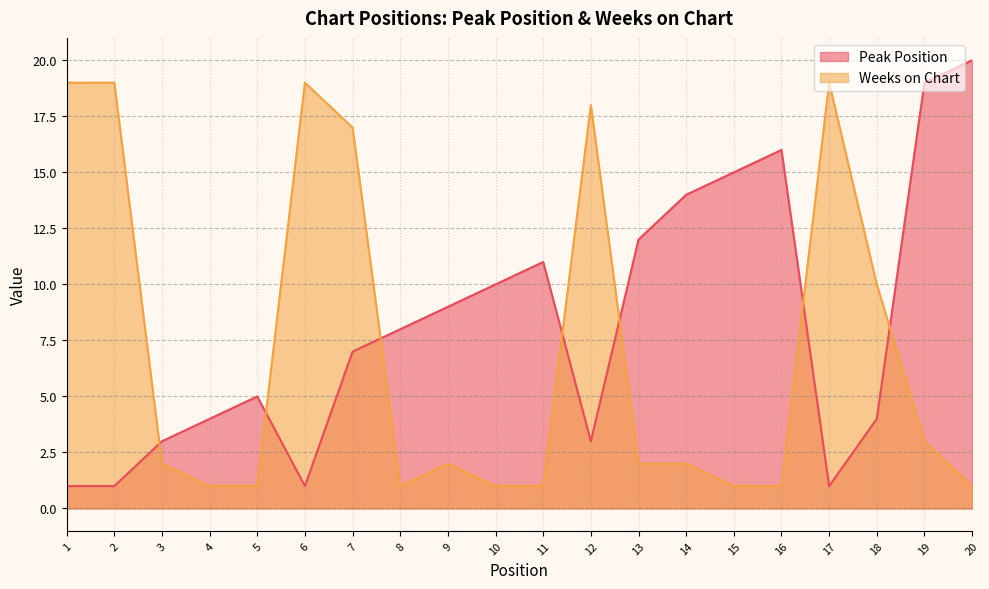

How many interior local peaks does the Peak Position series have?

3